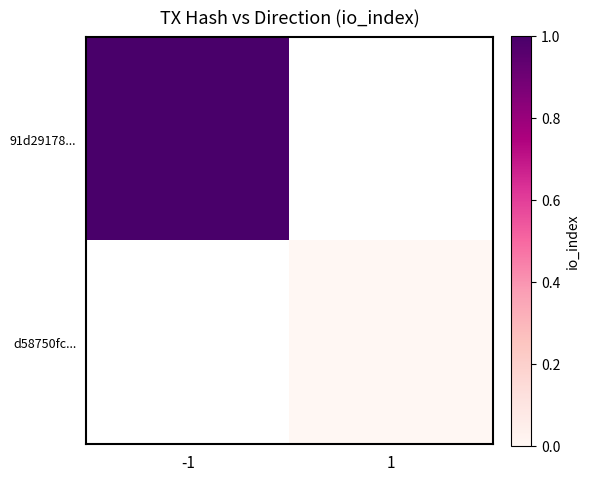

Count the number of data series in this chart.

2